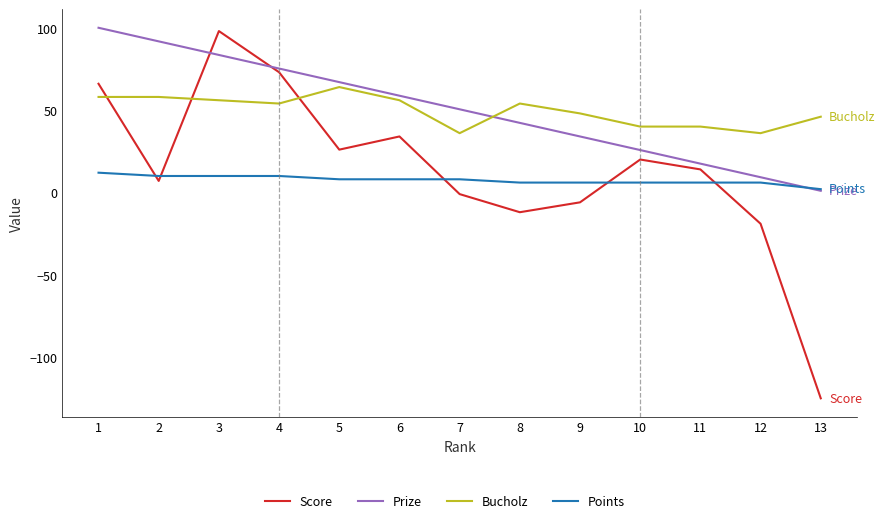

What is the greatest value displayed?

100.0